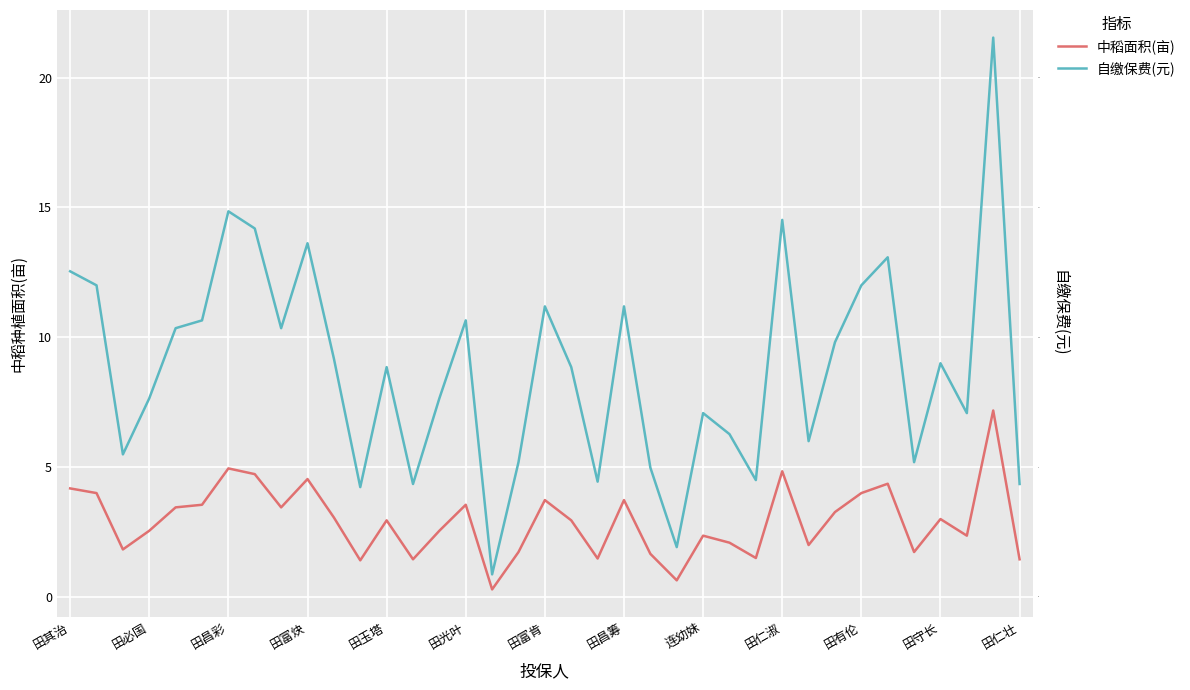

How many lines are shown in the chart?

2